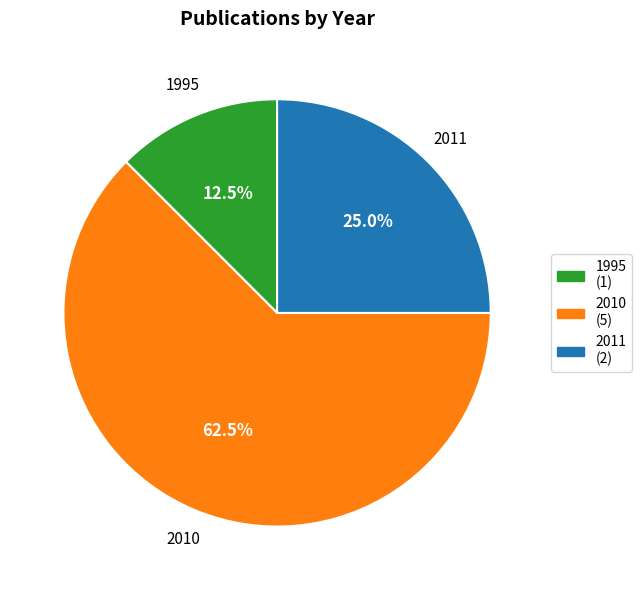

Which slice is the smallest?

1995